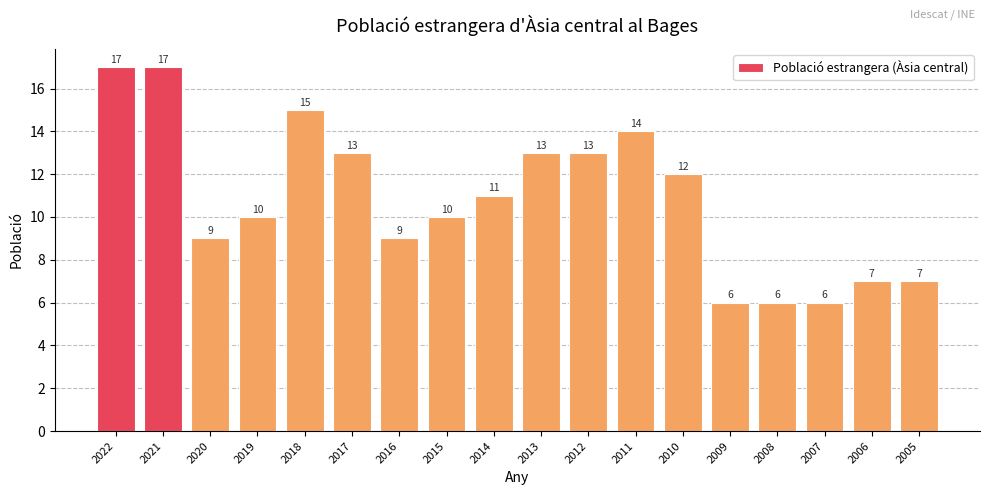

Is it true that the value at 2017 is 17?

False